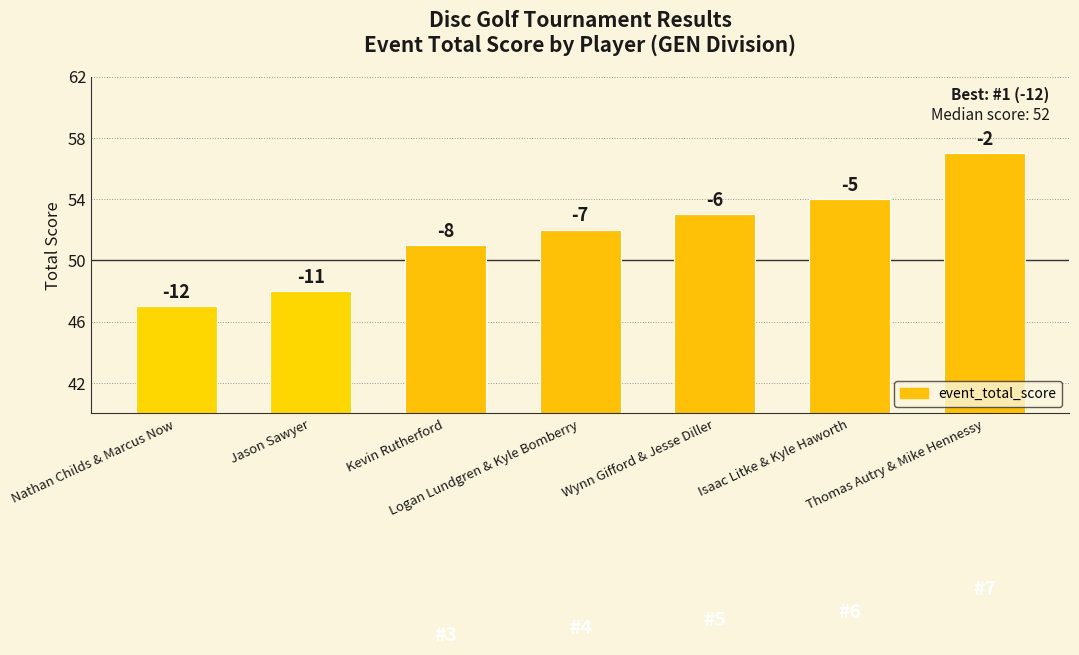

Does the chart contain any negative values?

No